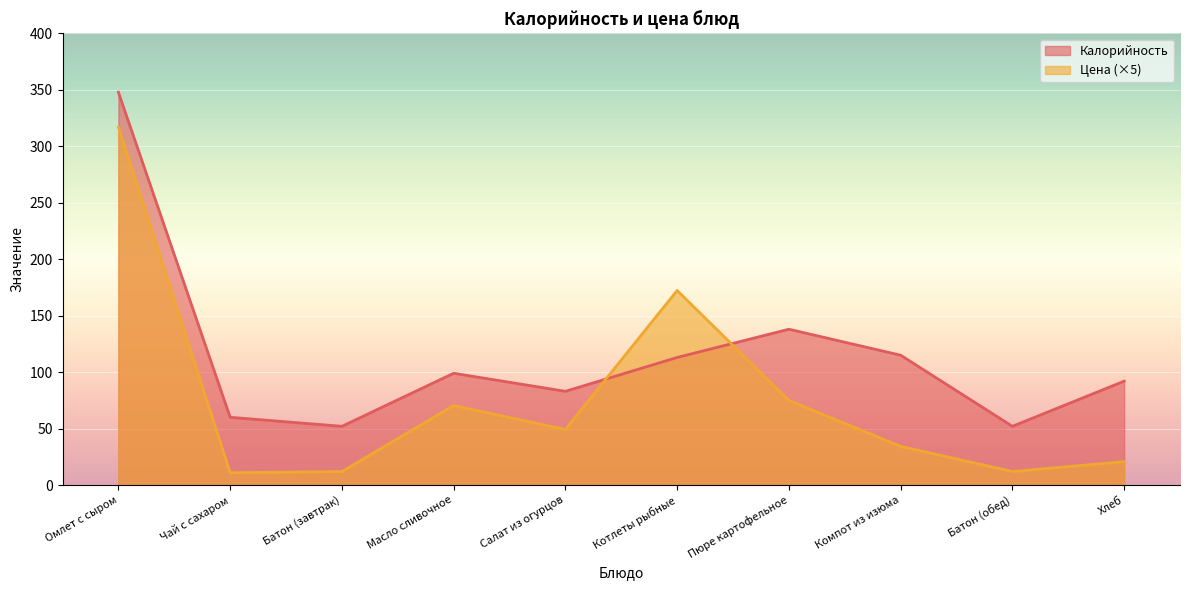

What is the label of the 4th point from the left?

Масло сливочное